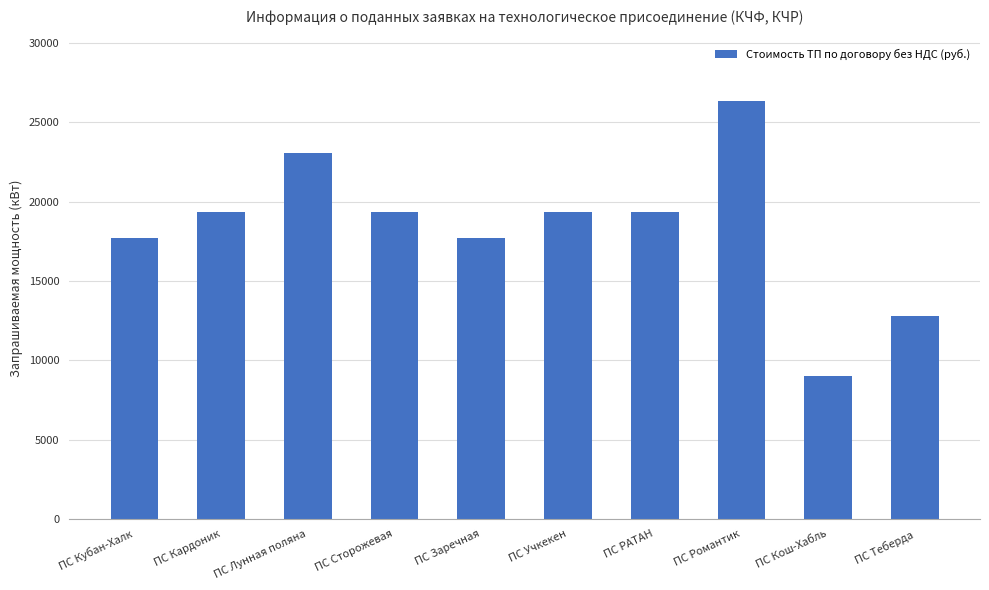

What is the change in value from ПС Кубан-Халк to ПС РАТАН?

+1647